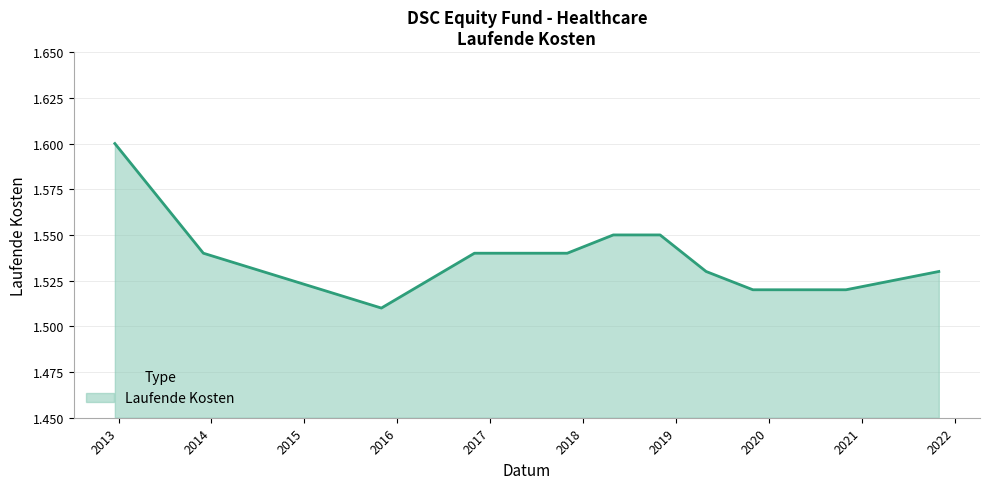

At which category does the data reach its first local valley?

2015-10-31